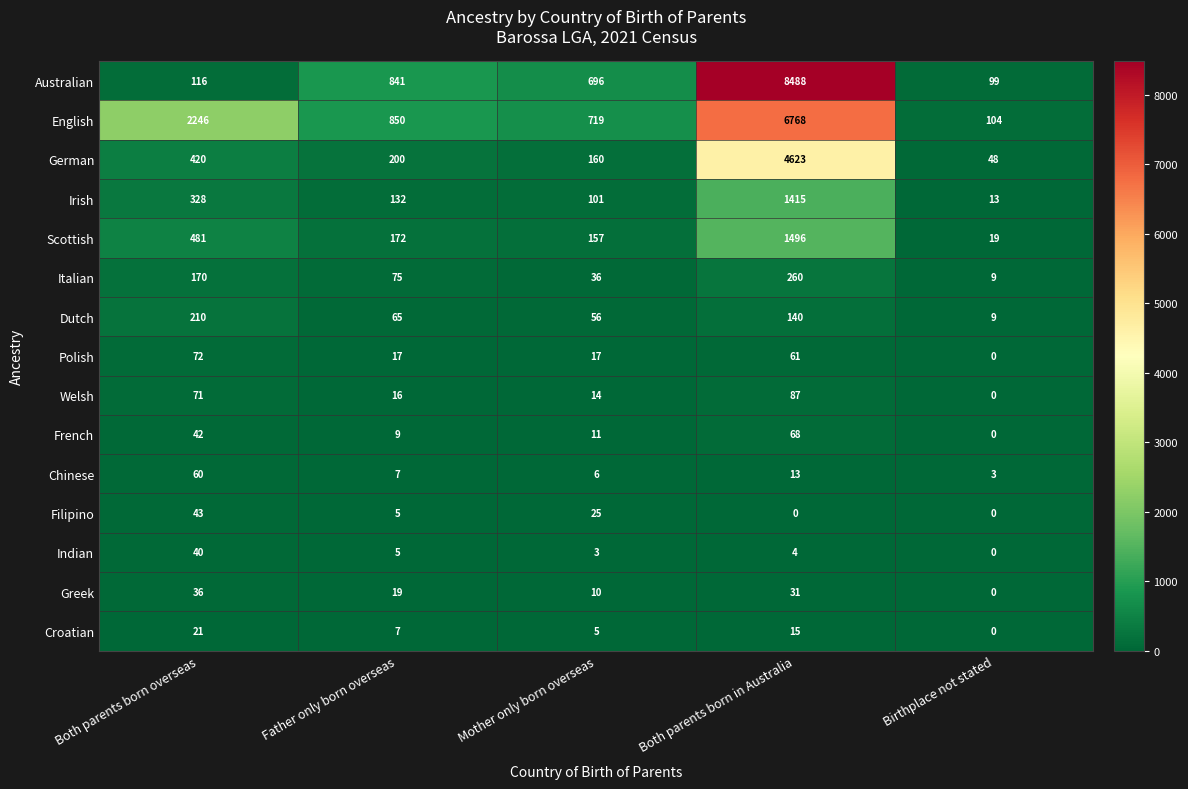

The English series shows 2246 at Both parents born overseas. True or false?

True